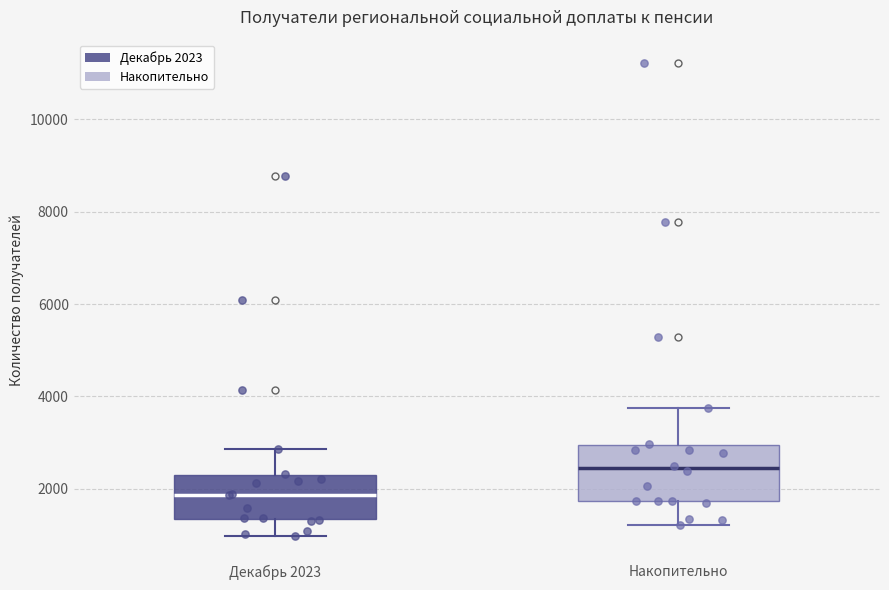

Which box is the tallest, from its lower edge to its upper edge?

Накопительно